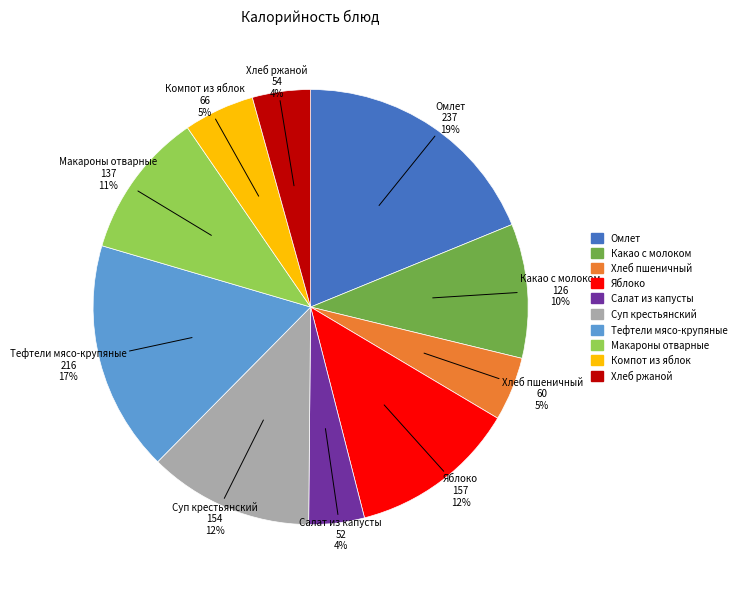

Is it true that Какао с молоком is 21% of the pie?

False